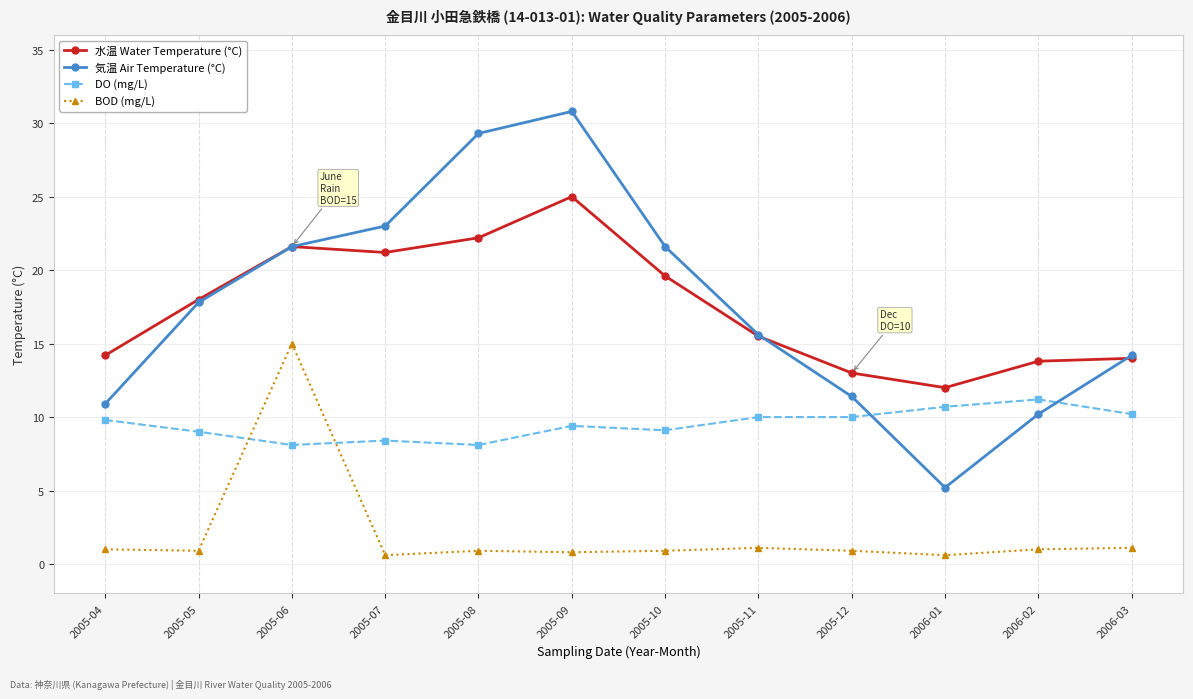

Which series changed the most between 2005-10 and 2005-11?

気温 Air Temperature (°C)